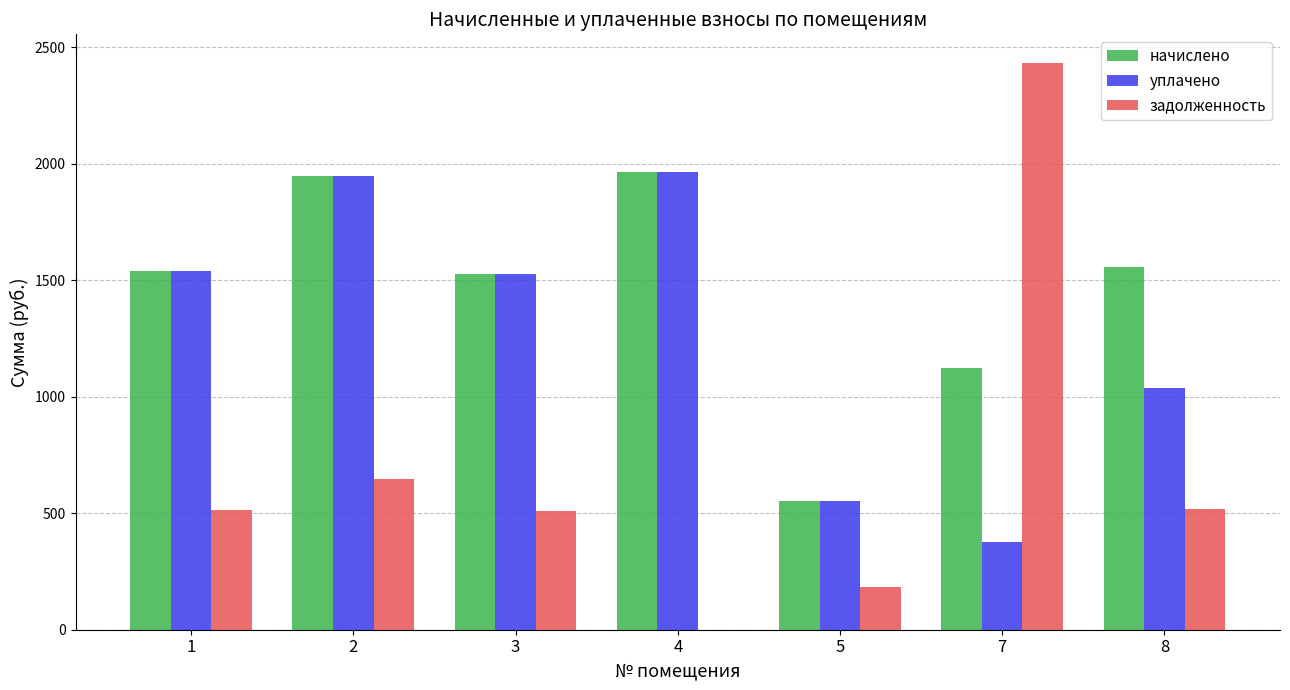

What is the maximum value for начислено?

1965.0